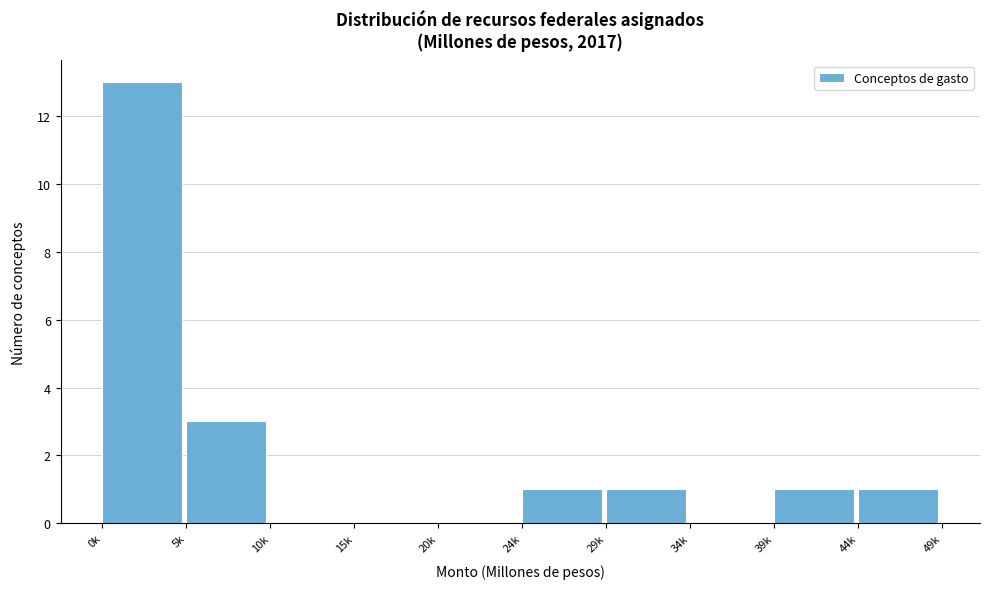

Reading left to right, list all the values displayed in this chart.

0k=13	5k=3	10k=0	15k=0	20k=0	24k=1	29k=1	34k=0	39k=1	44k=1